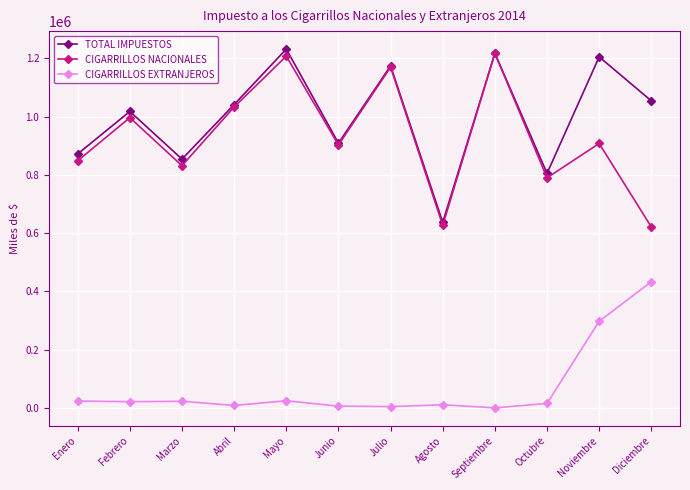

What is the greatest value displayed?

1231750